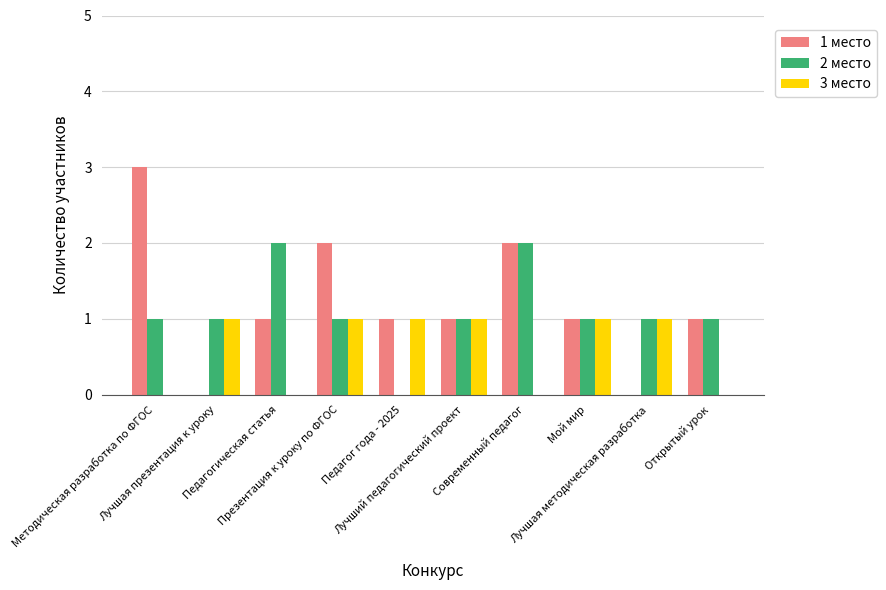

At which category does the chart reach its peak across all series?

Методическая разработка по ФГОС